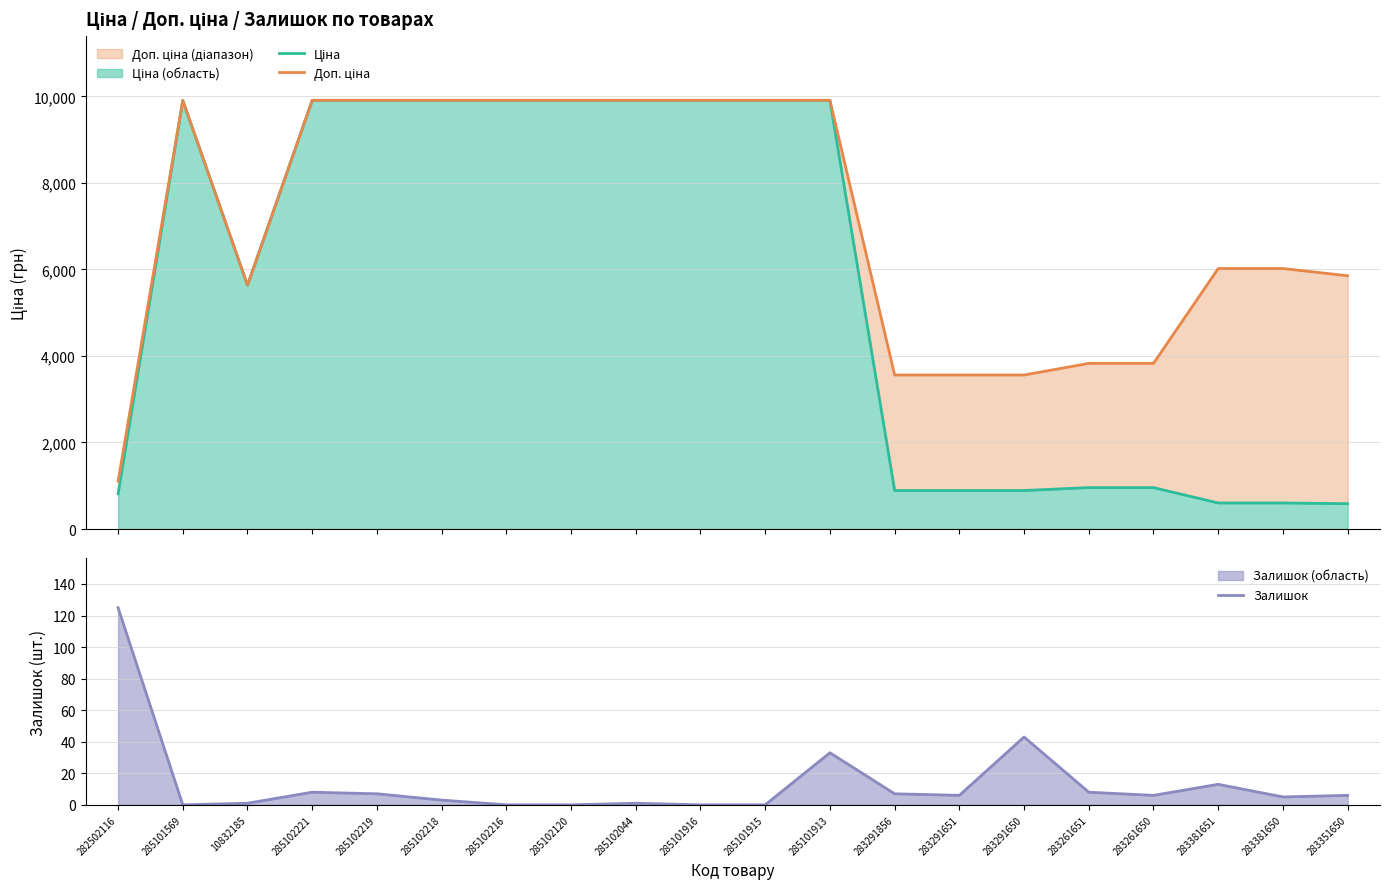

What is the average value of the Залишок series?

14